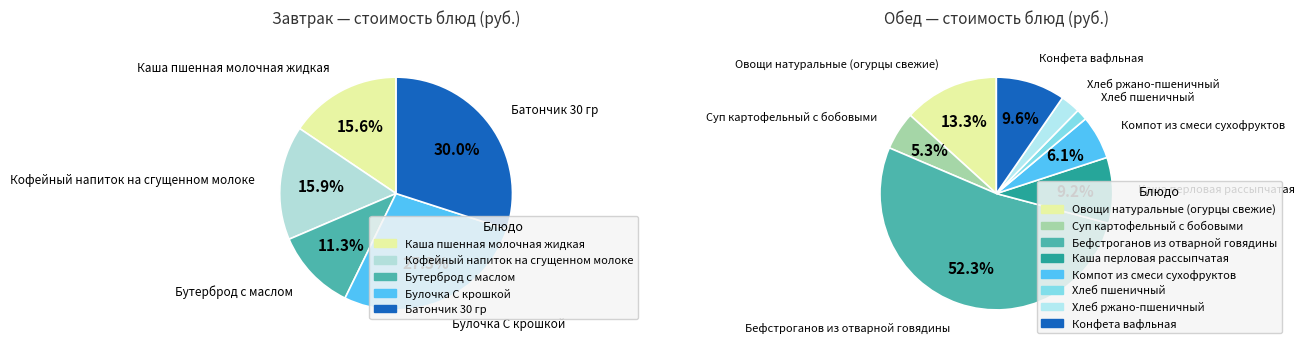

What percentage is NOT represented by Кофейный напиток на сгущенном молоке?

84.1%